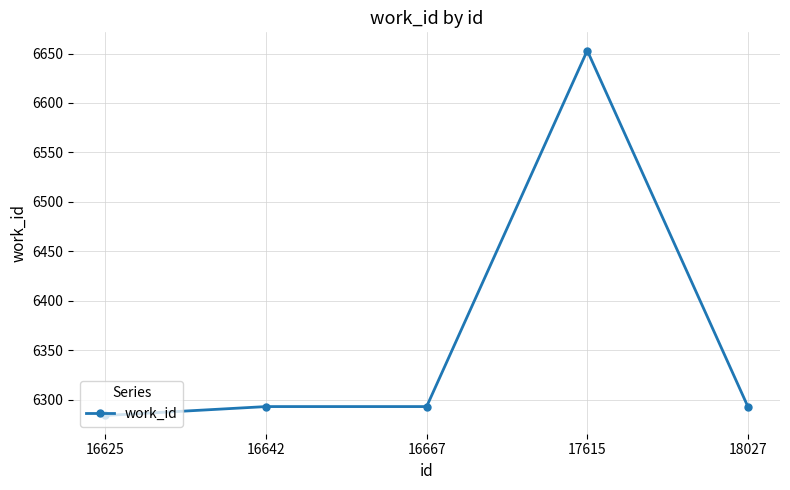

True or false: the data has more than 2 interior local peaks.

False